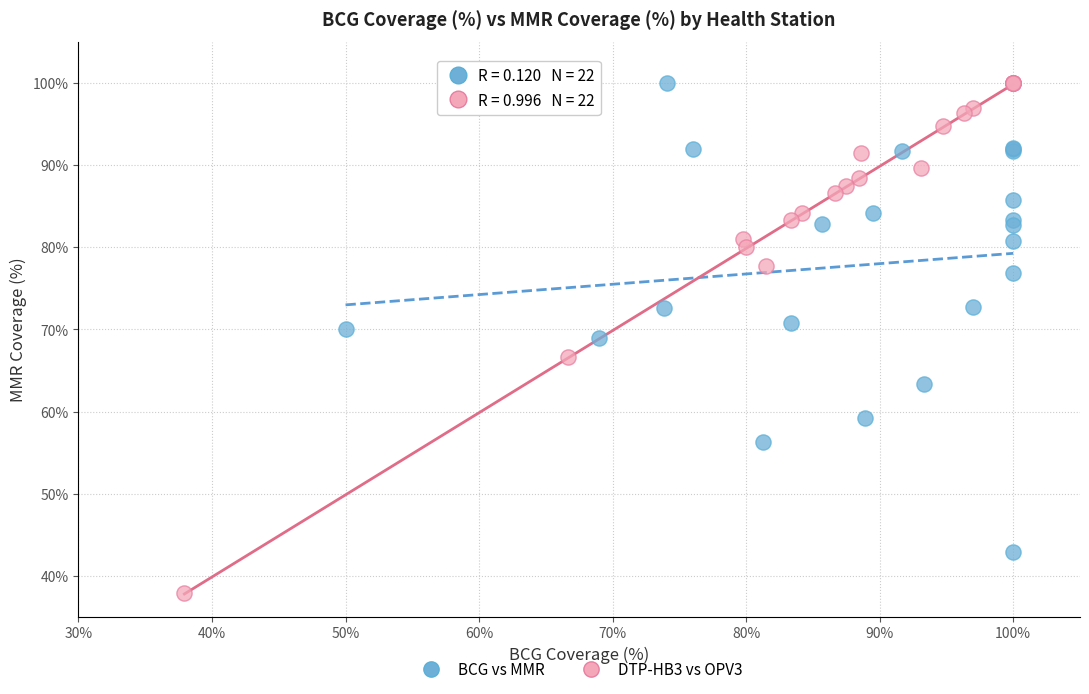

Which series has the widest spread of Y values?

DTP-HB3 vs OPV3